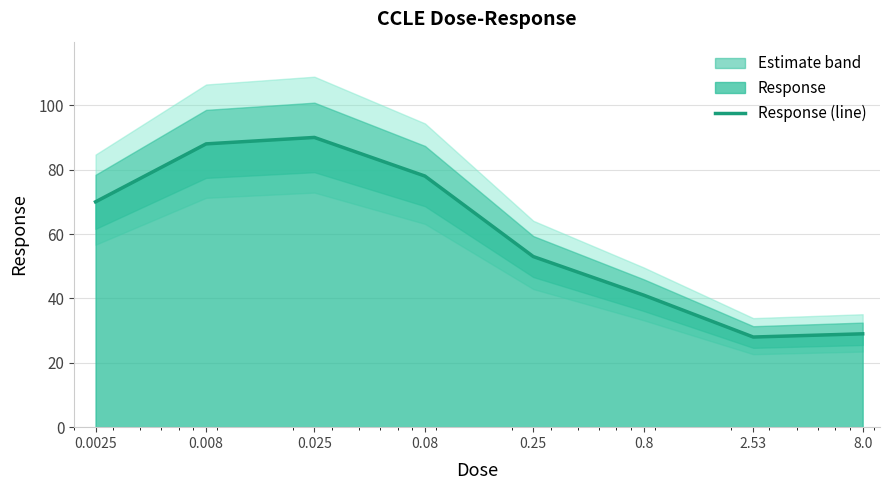

What value does the data have at 0.008, to the nearest 5?

90